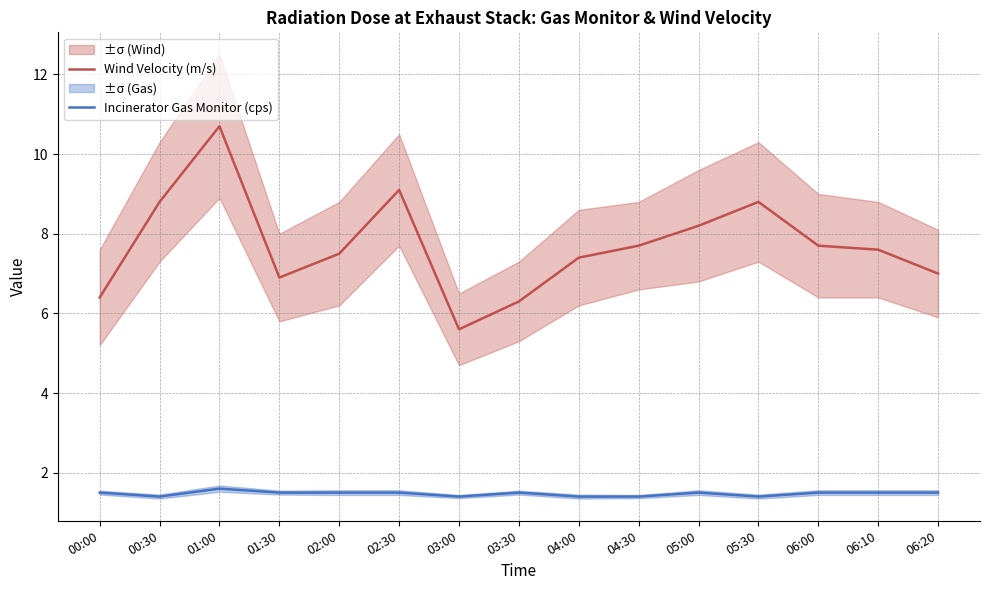

What is the greatest value displayed?

10.7